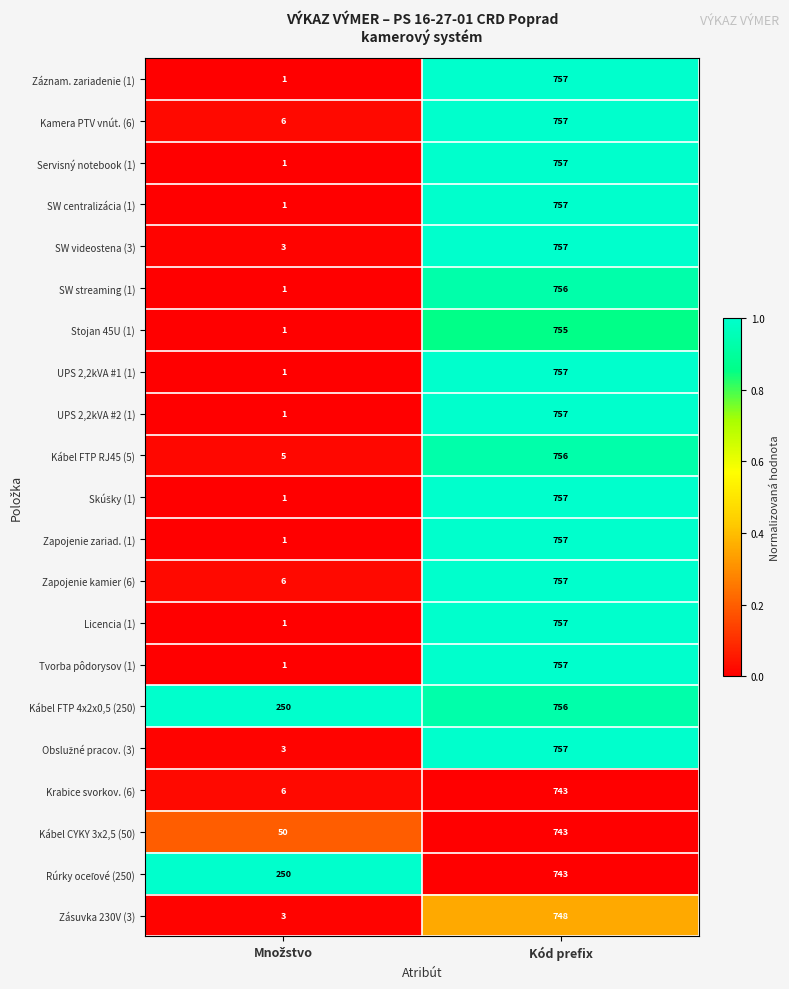

What value does the Kábel FTP 4x2x0,5 (250) series have at Kód prefix?

756